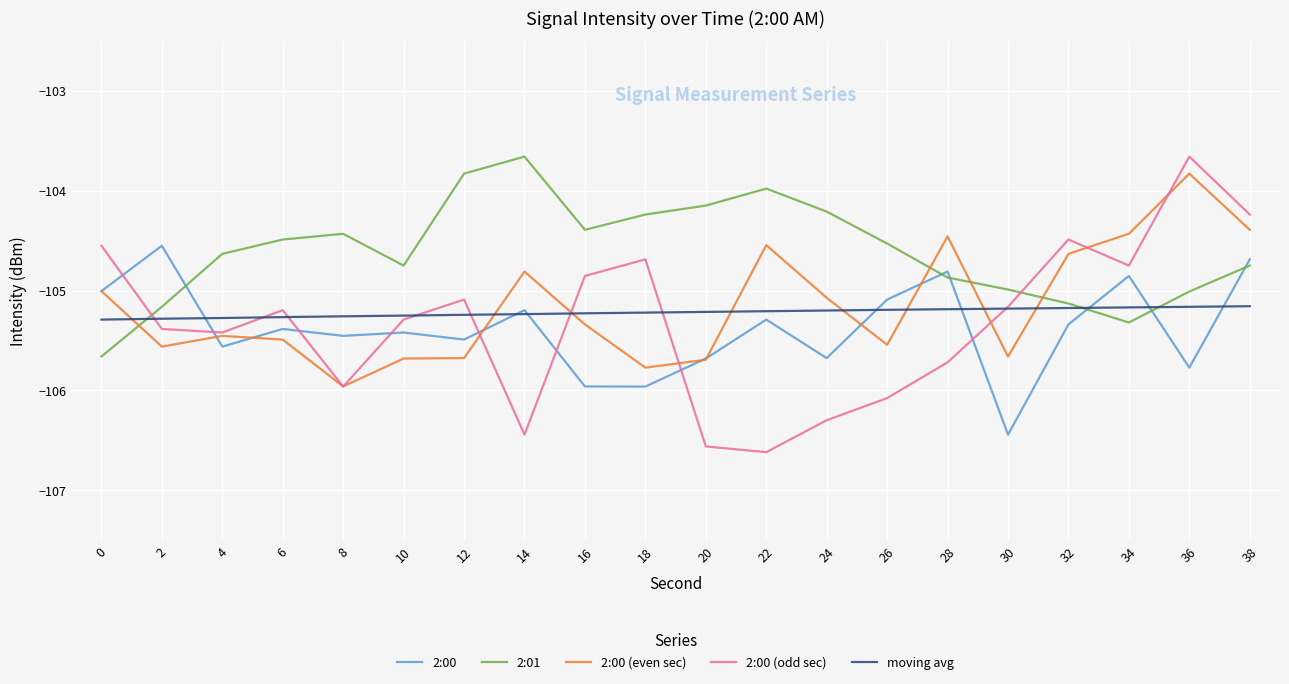

At which category is the sum across all series the highest?

38